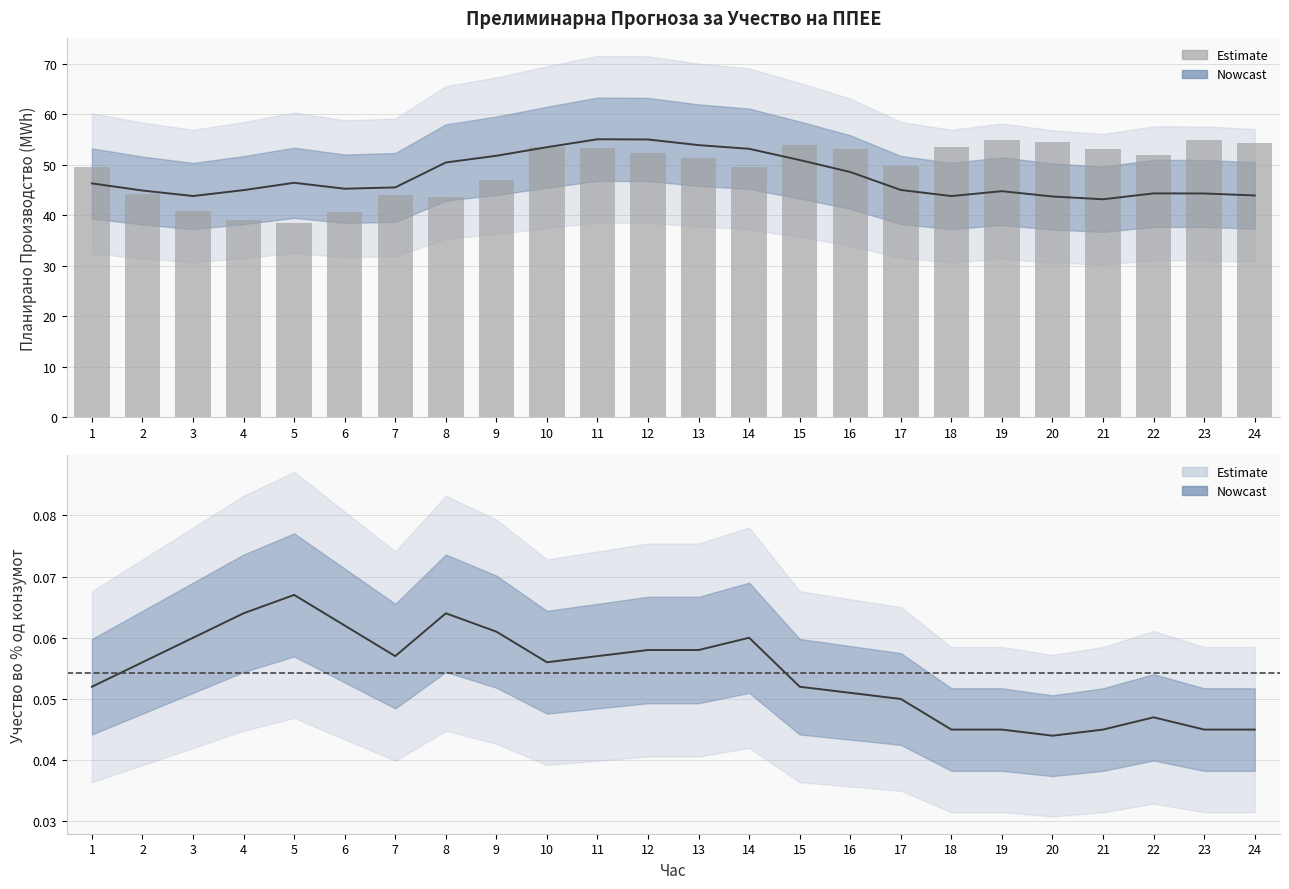

What is the sum of all values?

1181.9